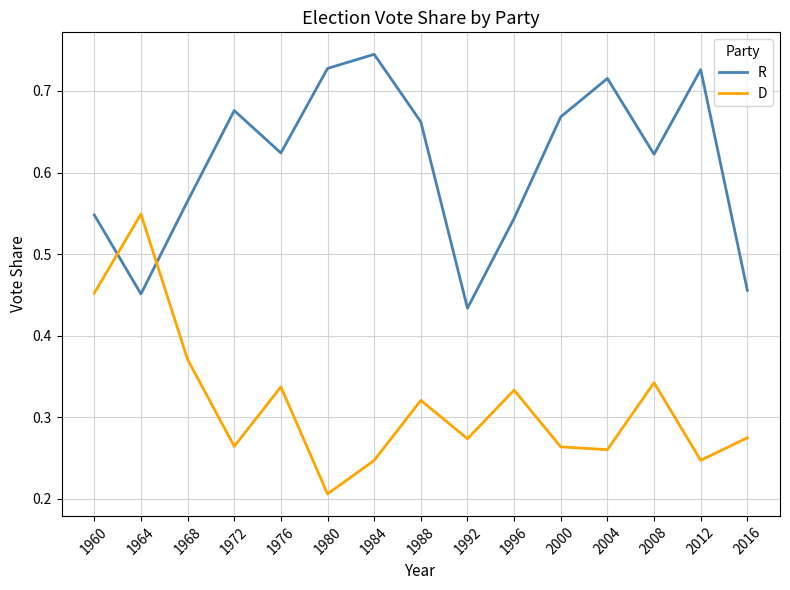

Rank the series by their average value, from highest to lowest.

R, D